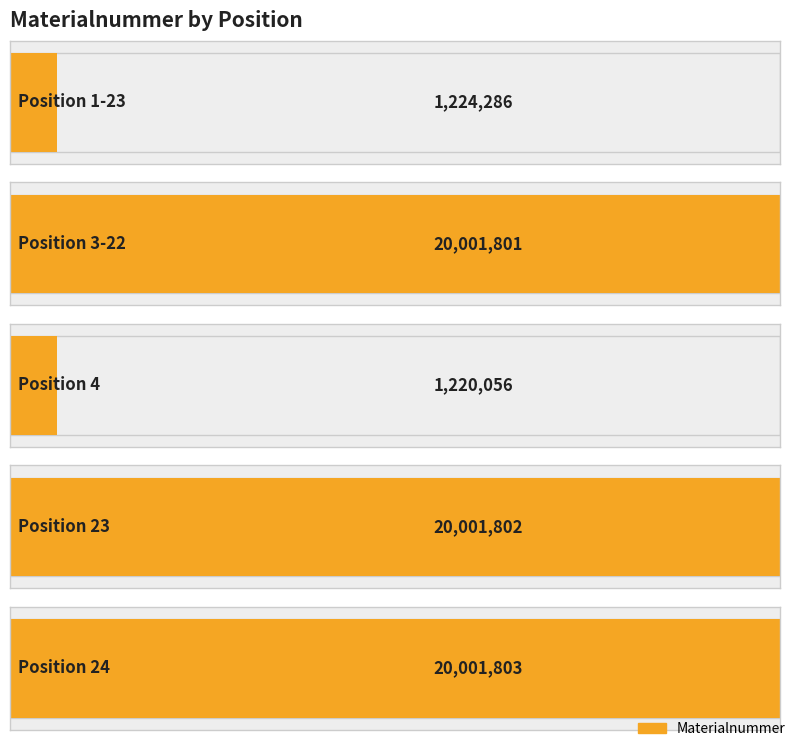

Does the chart contain any negative values?

No